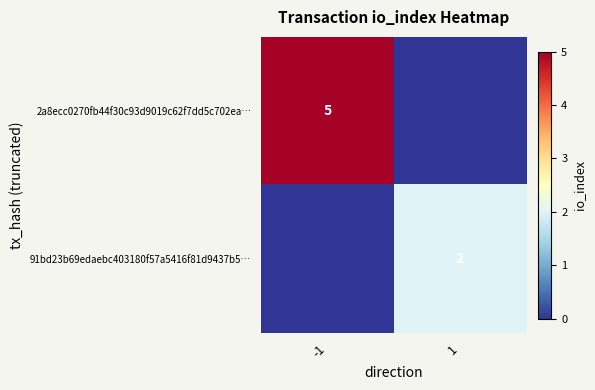

True or false: 91bd23b69edaebc403180f57a5416f81d9437b5… has a value of 2 at 1.

True